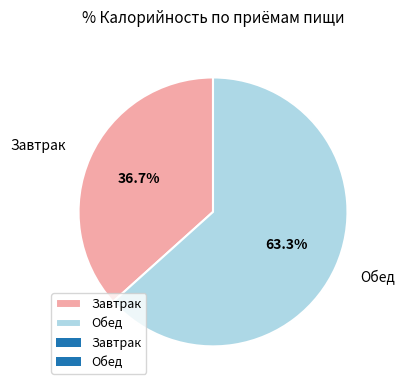

Does Обед represent more than half of the total?

Yes